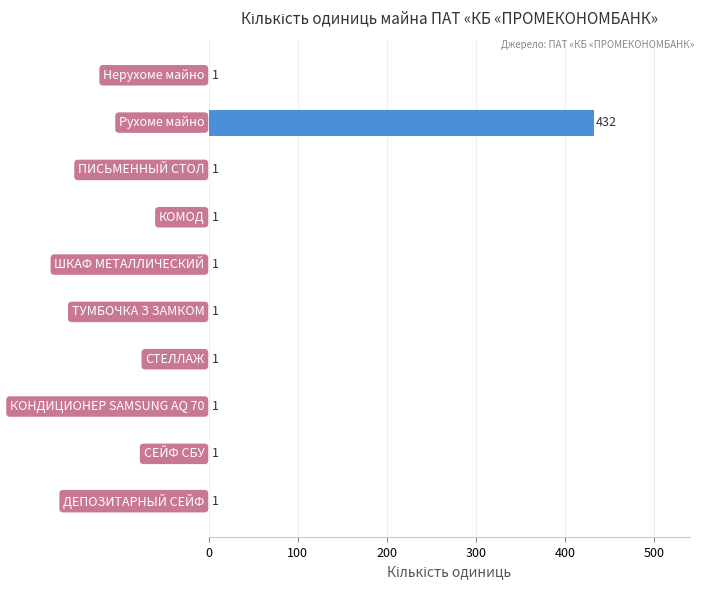

What is the greatest value displayed?

432